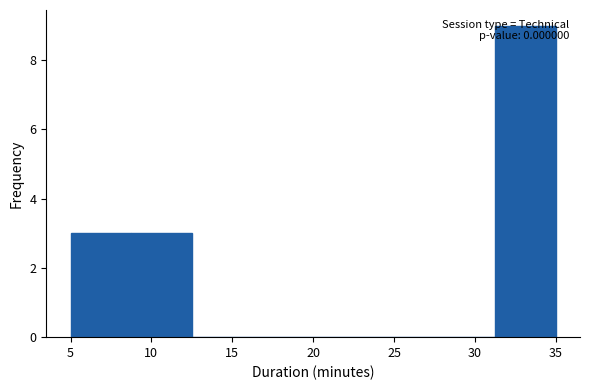

Which range on the x-axis has the tallest bar?

31.25 to 35.00